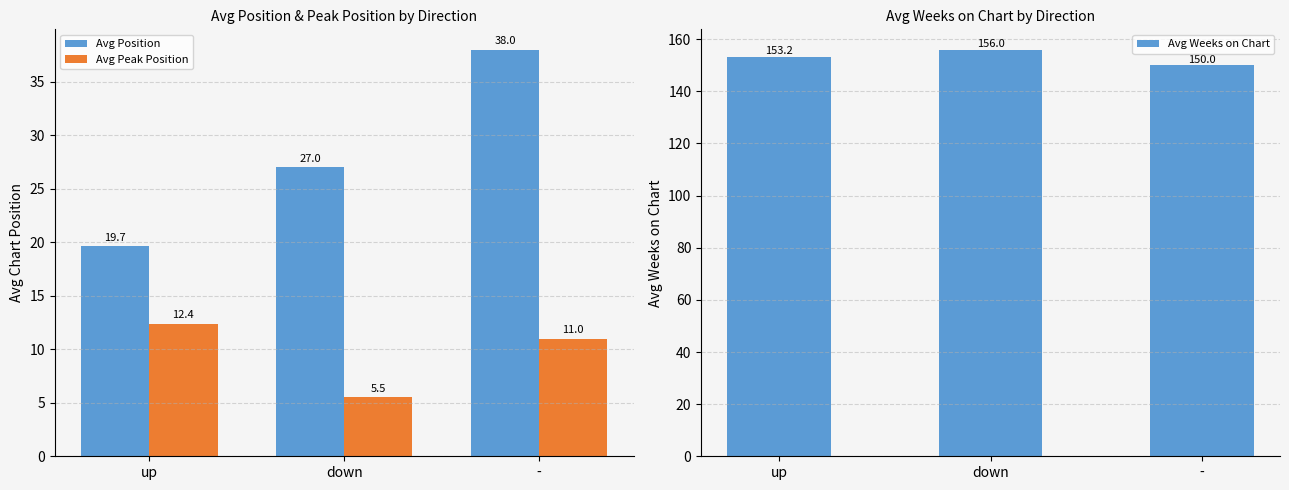

Is the value of Avg Position at up greater than the value of Avg Peak Position at -?

Yes